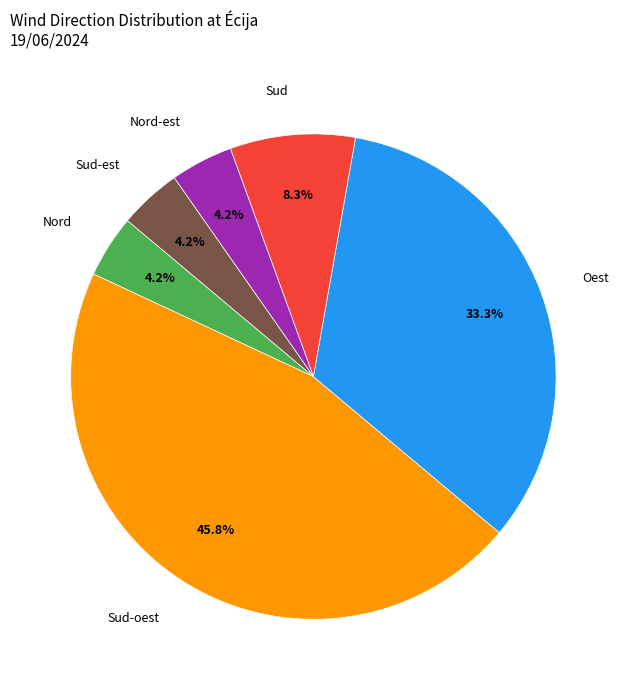

Between Sud-oest and Nord, which is larger?

Sud-oest